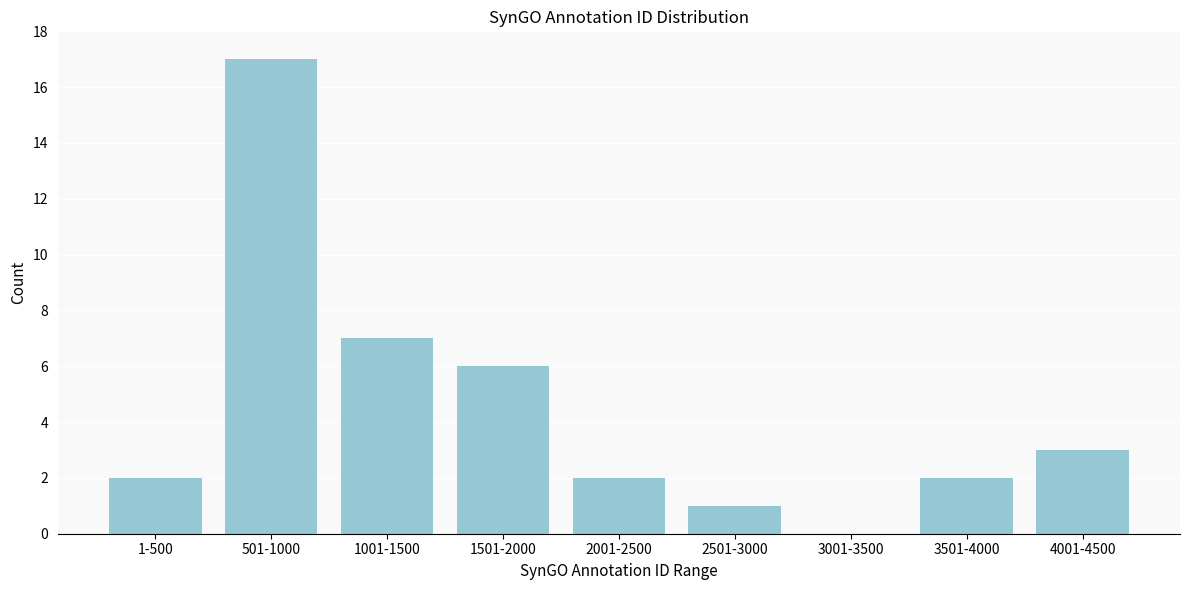

Reading left to right, list all the values displayed in this chart.

1-500=2	501-1000=17	1001-1500=7	1501-2000=6	2001-2500=2	2501-3000=1	3001-3500=0	3501-4000=2	4001-4500=3